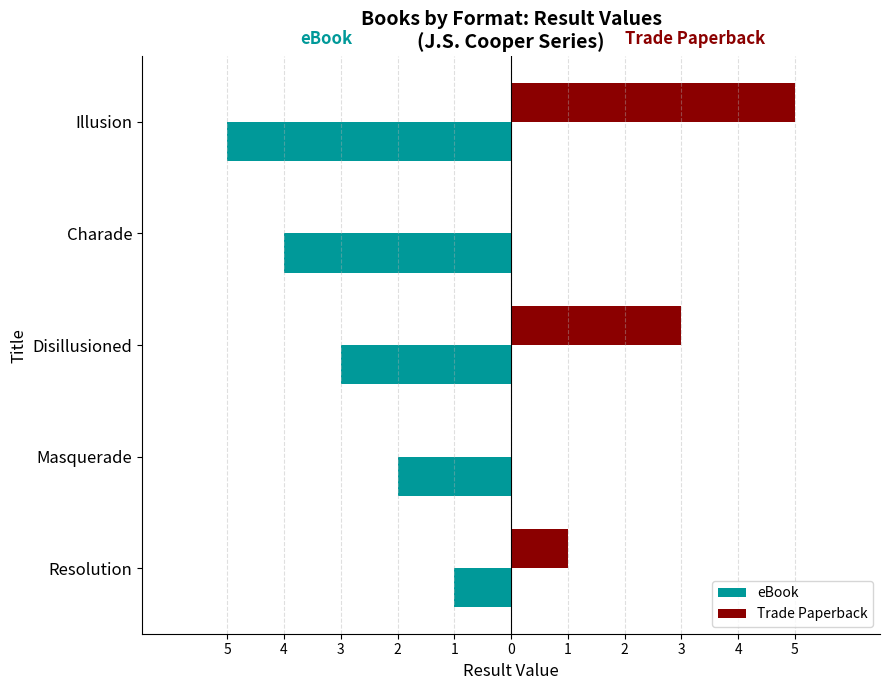

How many eBook values are between -4 and -2?

3